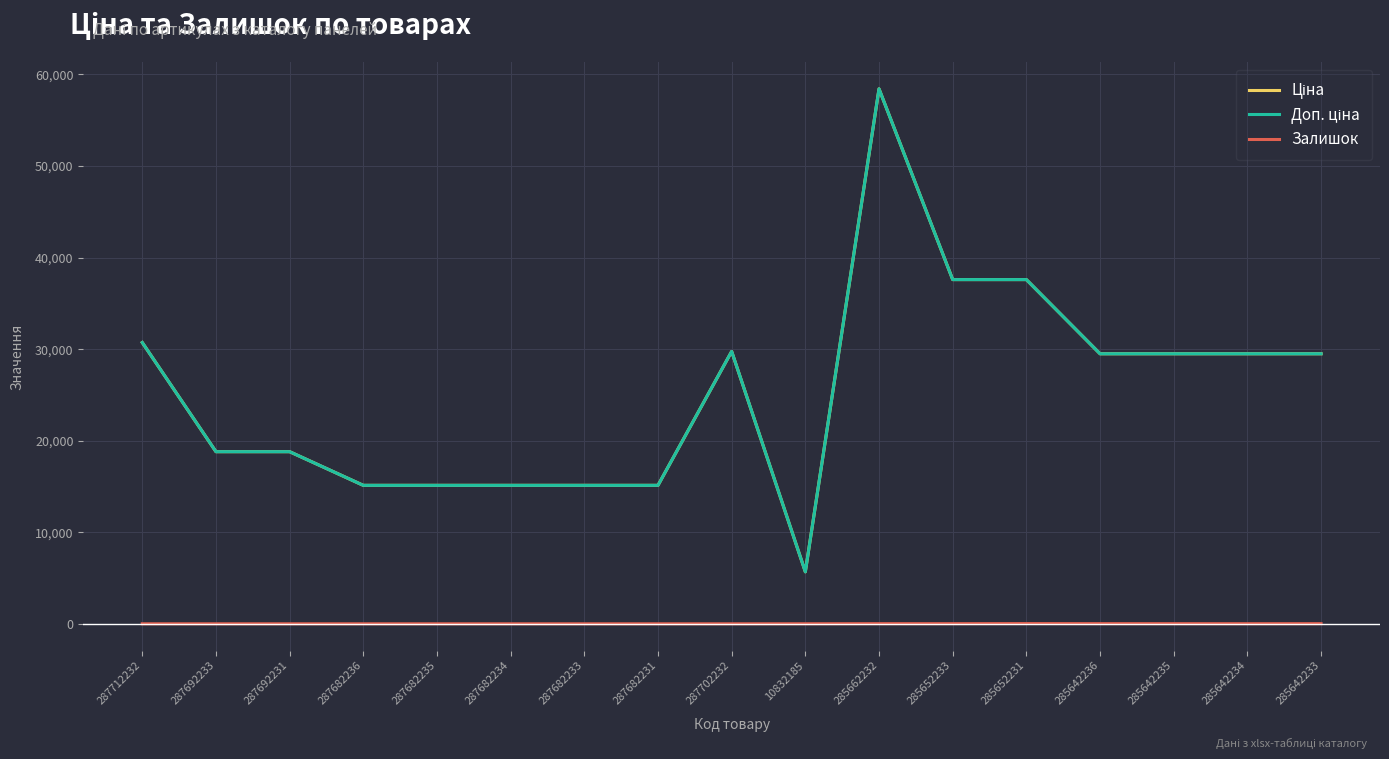

Does the chart display data point markers on the line(s)?

No